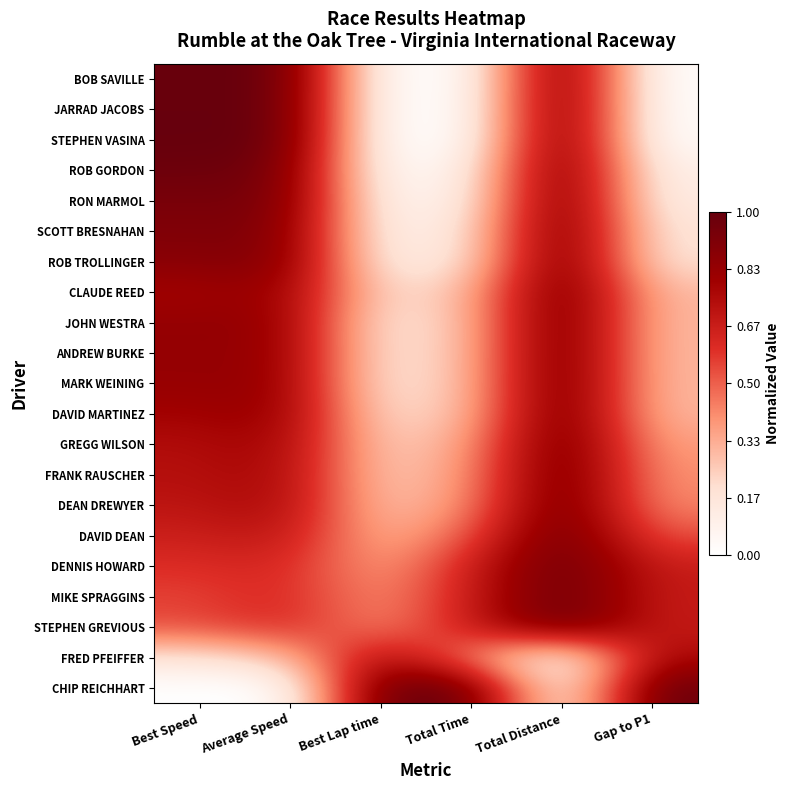

At how many categories does at least one series exceed 0?

6